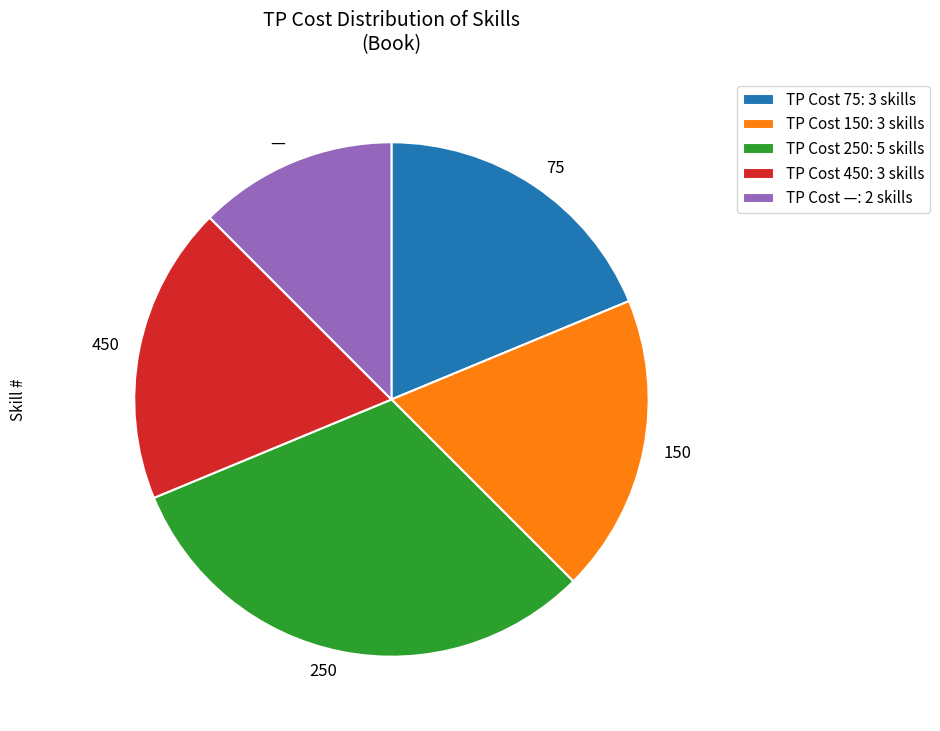

The 75 slice represents 24% of the pie. True or false?

False